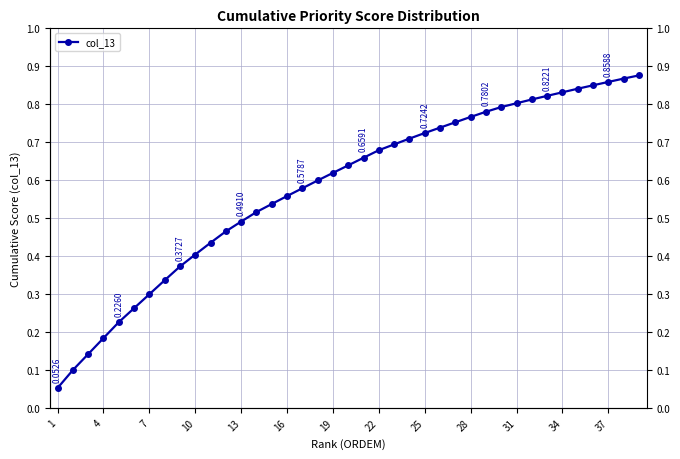

The value at 31 is 0.8. True or false?

True